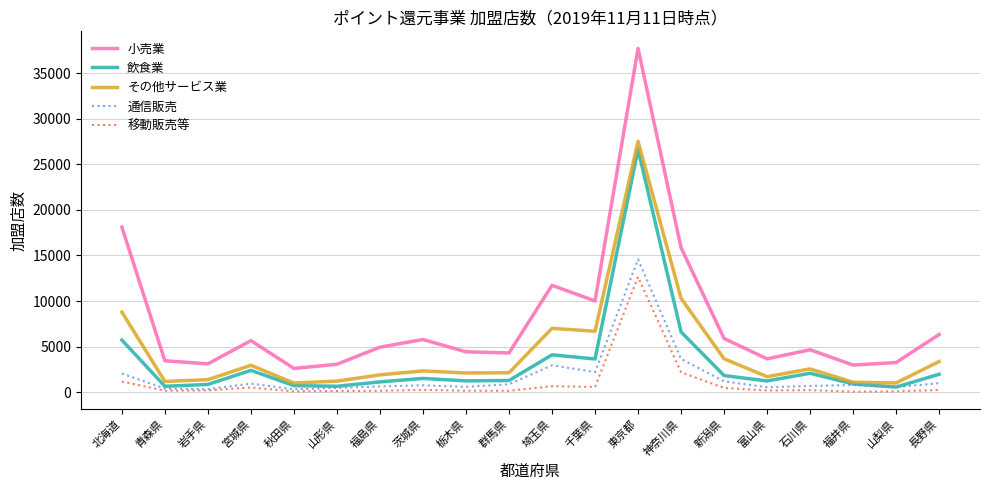

What is the approximate value of 通信販売 at 福井県?

794